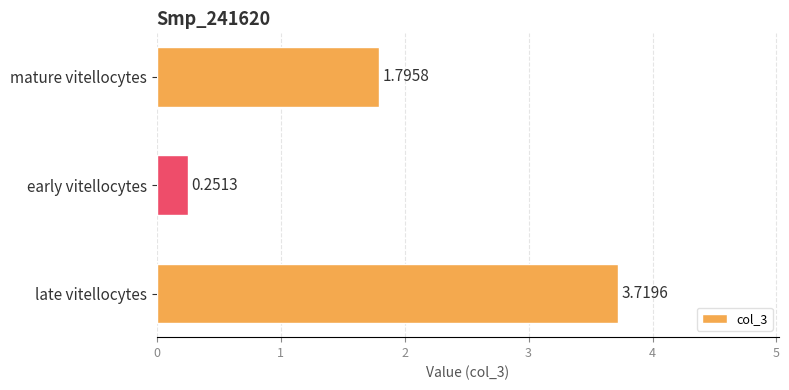

At which category does the chart reach its peak across all series?

late vitellocytes